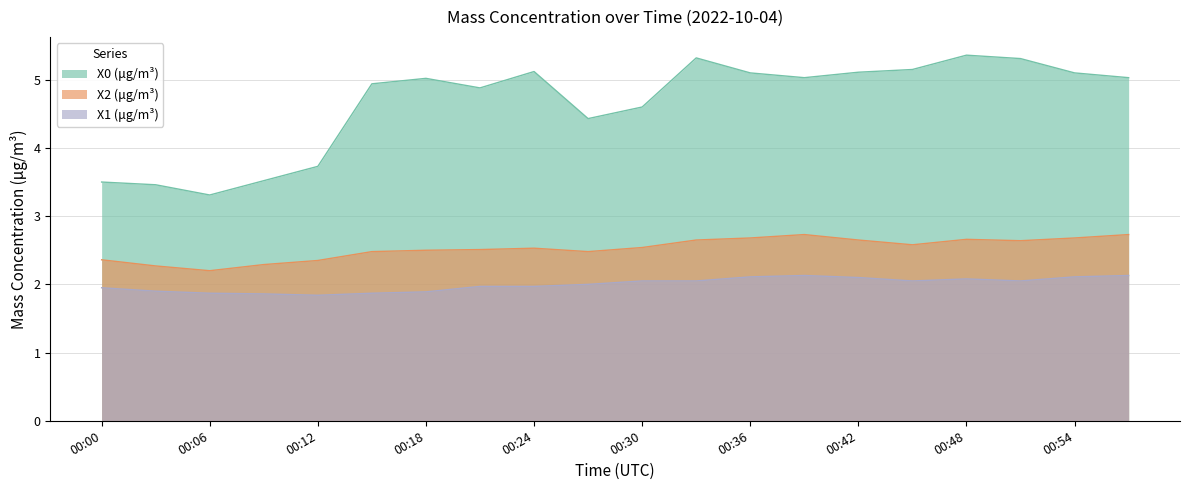

True or false: X2 (μg/m³) and X1 (μg/m³) cross at least once.

False